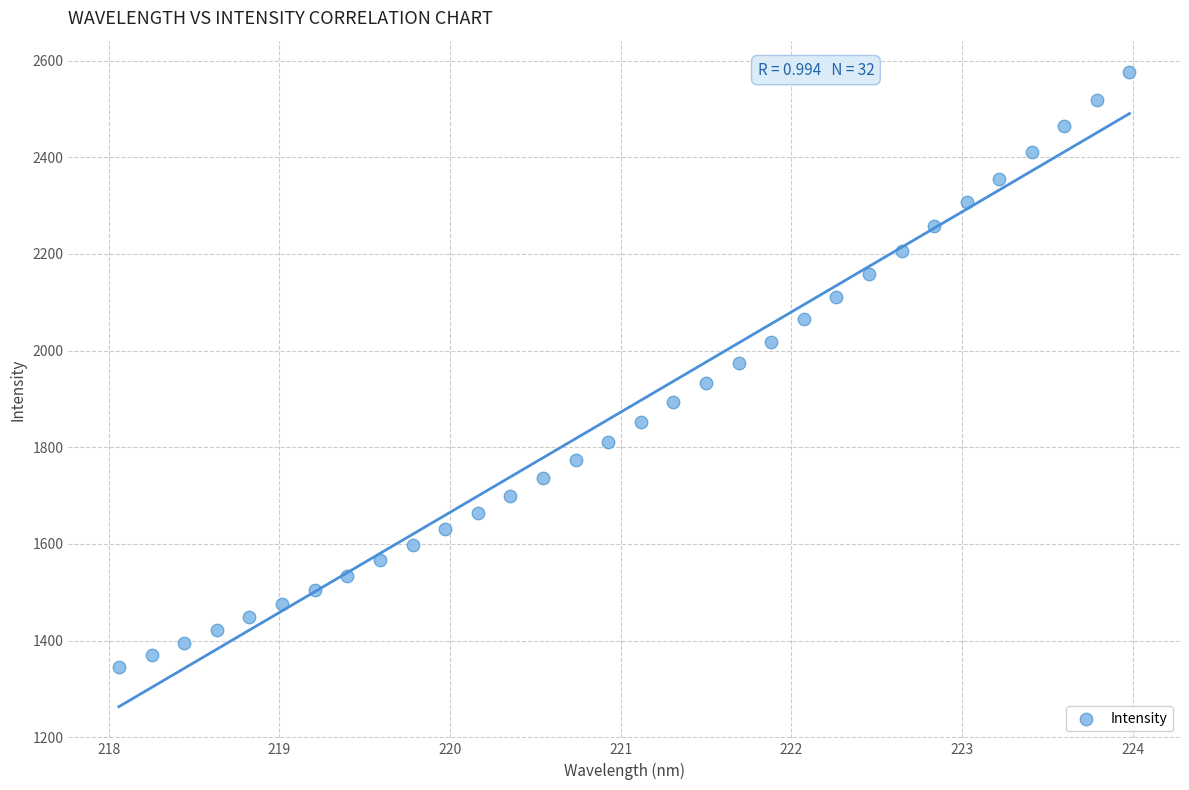

What is the range of X values (max minus min)?

5.9